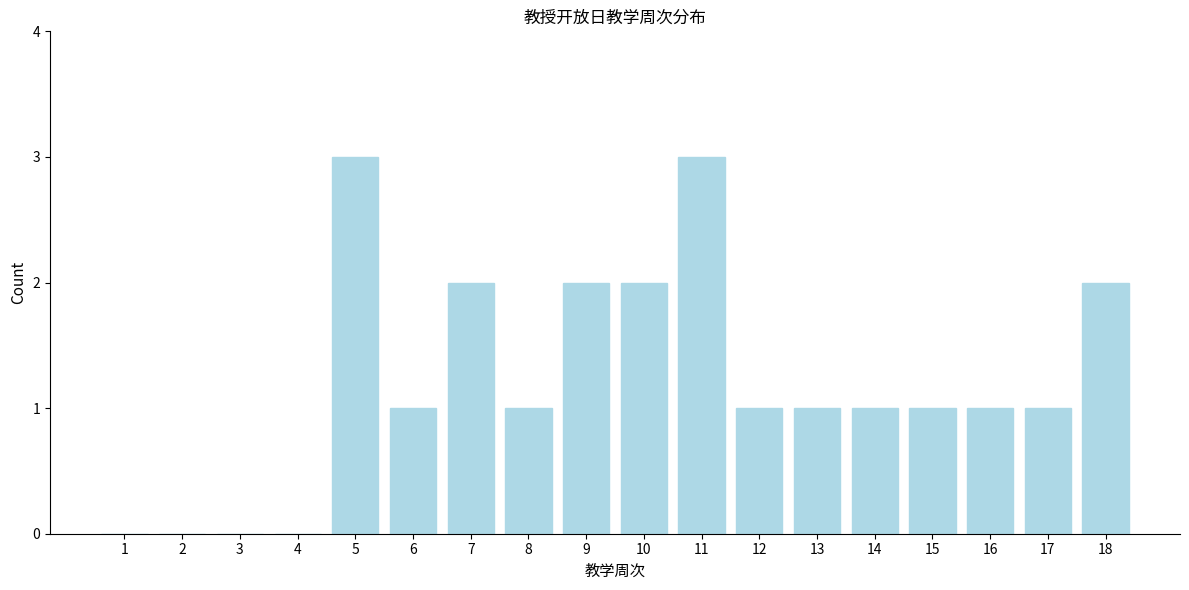

Reading left to right, transcribe all the data shown in this chart.

1=0	2=0	3=0	4=0	5=3	6=1	7=2	8=1	9=2	10=2	11=3	12=1	13=1	14=1	15=1	16=1	17=1	18=2